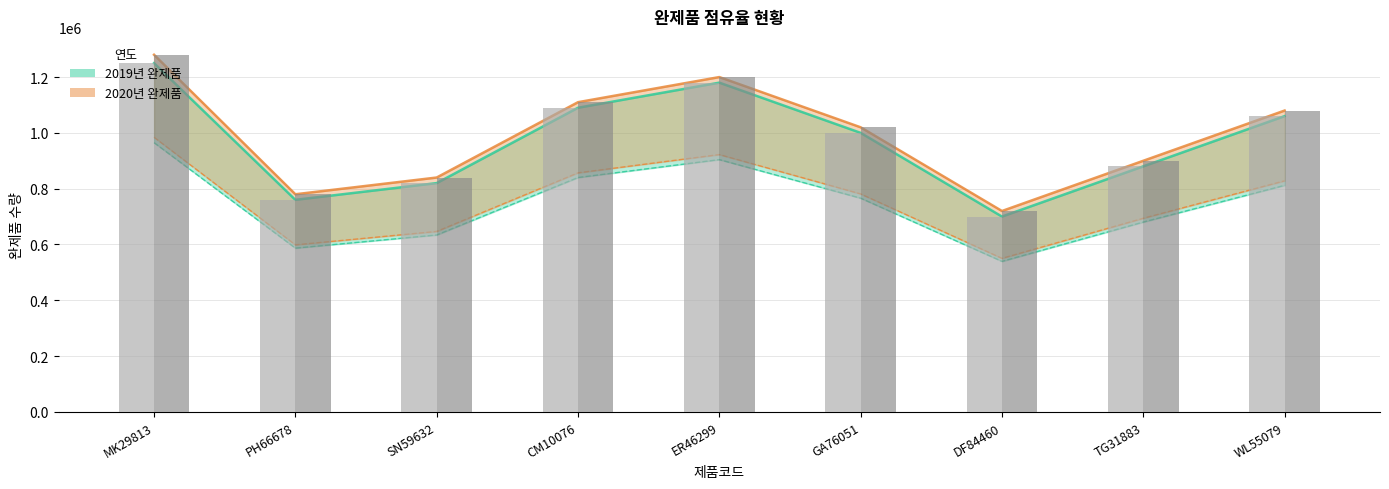

What is the difference between the 원료_2019 values at GA76051 and DF84460?

226500